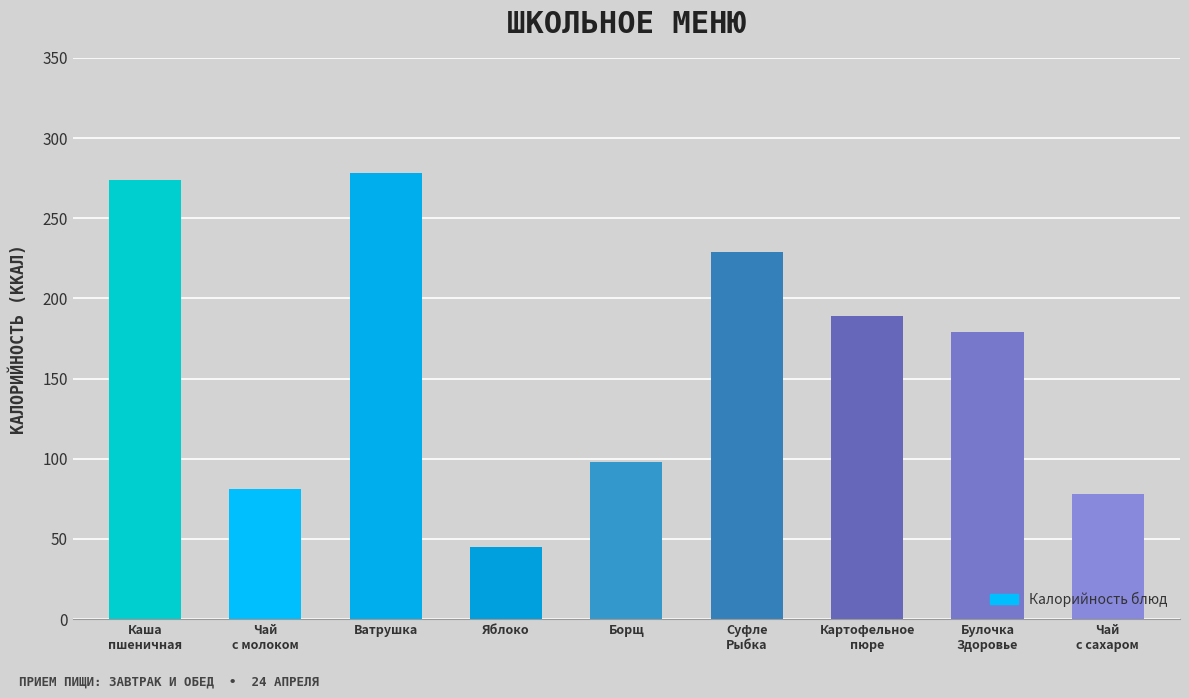

Reading right to left, what are all the values shown in this chart?

78	179	189	229	98	45	278	81	274